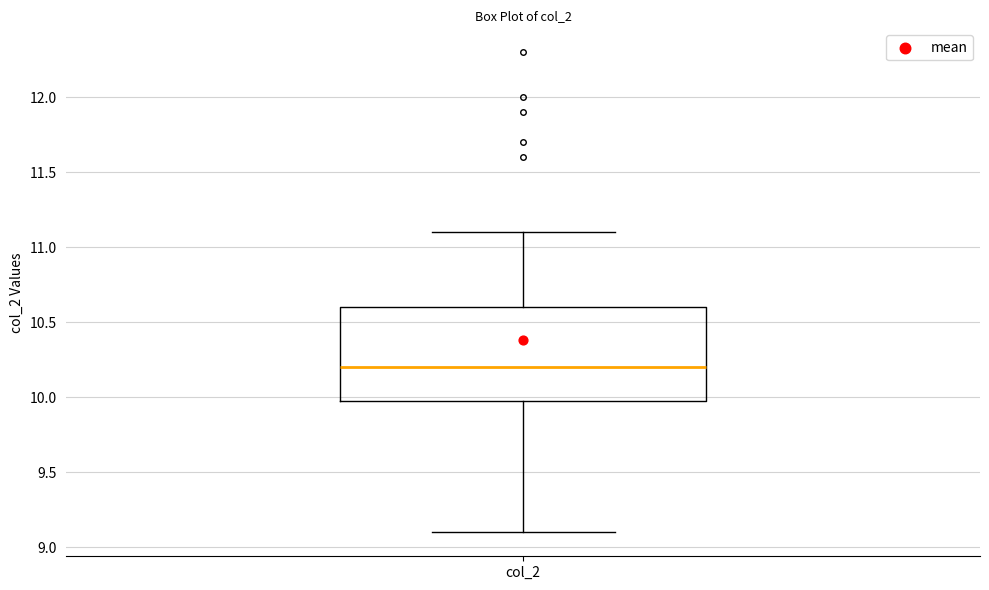

Read this box plot against the y-axis: the position of the median line, the range covered by the box, and the ends of both whiskers. The values are not printed on the chart, so give them approximately, as read against the axis.

median 10.2, box 10.0 to 10.6, whiskers 9.1 to 11.1